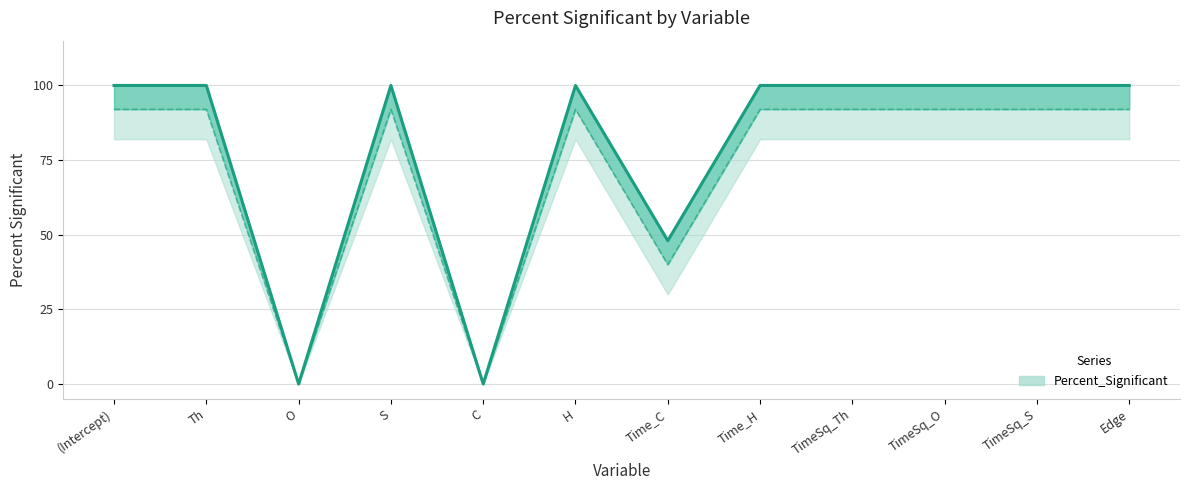

How many values are below 100?

3